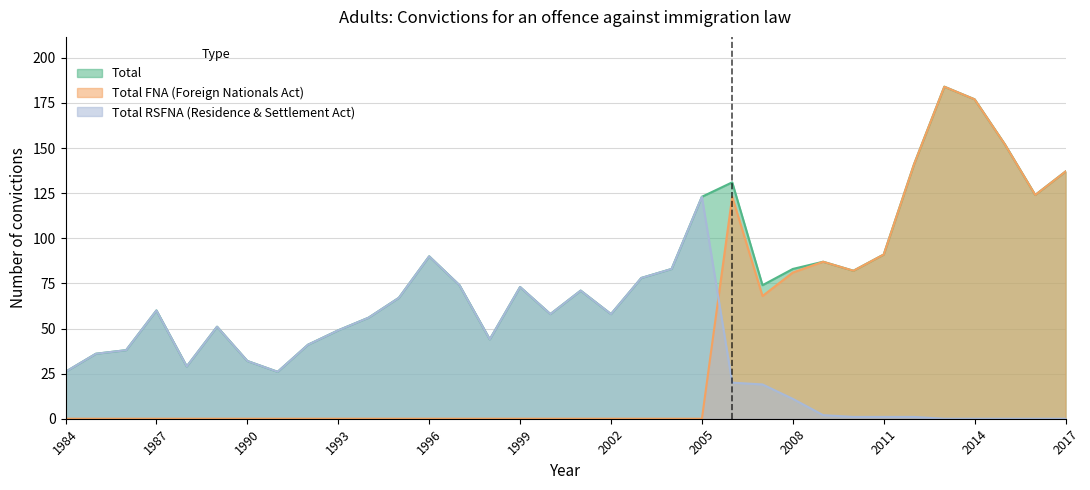

Between which two adjacent categories do Total RSFNA and Total FNA first intersect?

2005 and 2006